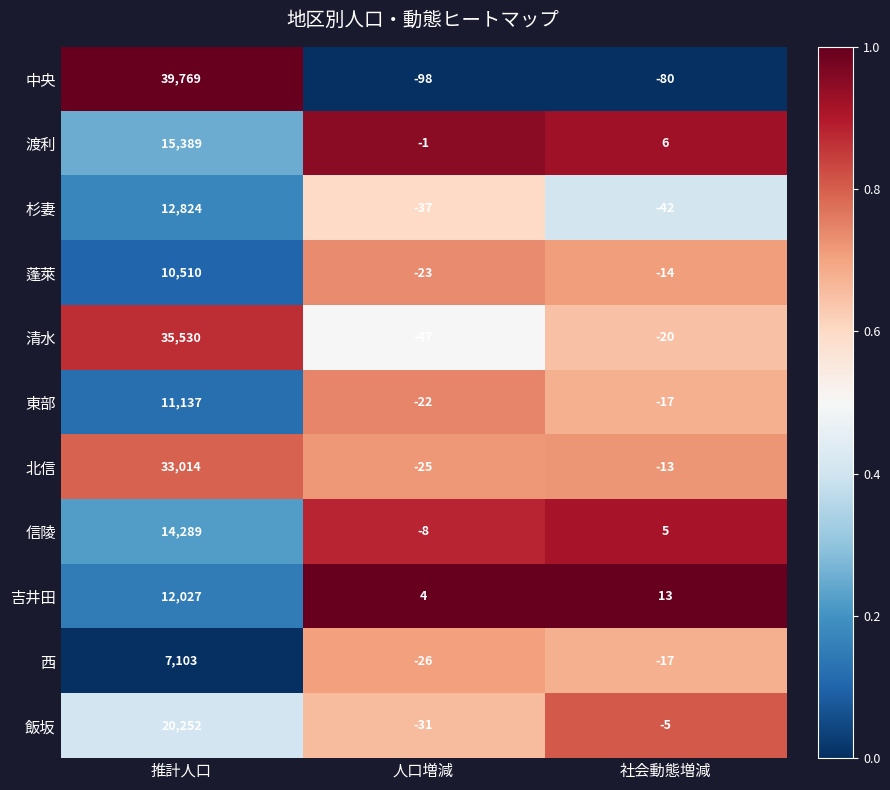

Rank the series by their maximum value, from lowest to highest.

西, 蓬萊, 東部, 吉井田, 杉妻, 信陵, 渡利, 飯坂, 北信, 清水, 中央